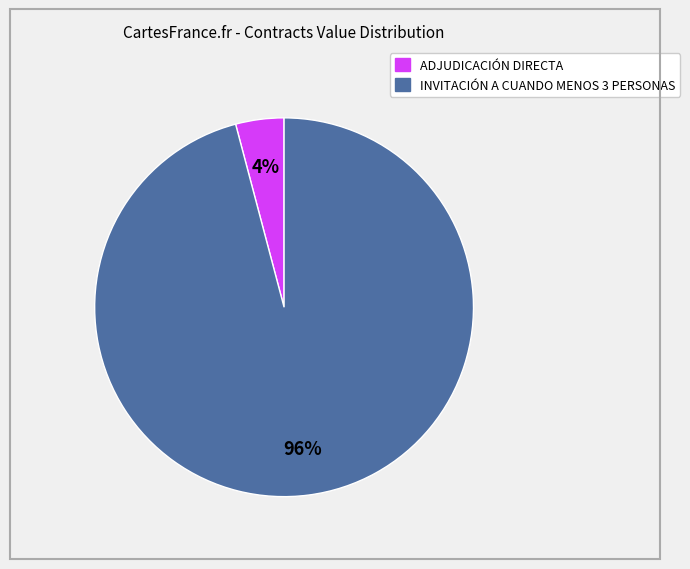

To the nearest percent, what is the difference between the ADJUDICACIÓN DIRECTA and INVITACIÓN A CUANDO MENOS 3 PERSONAS slice percentages?

92%